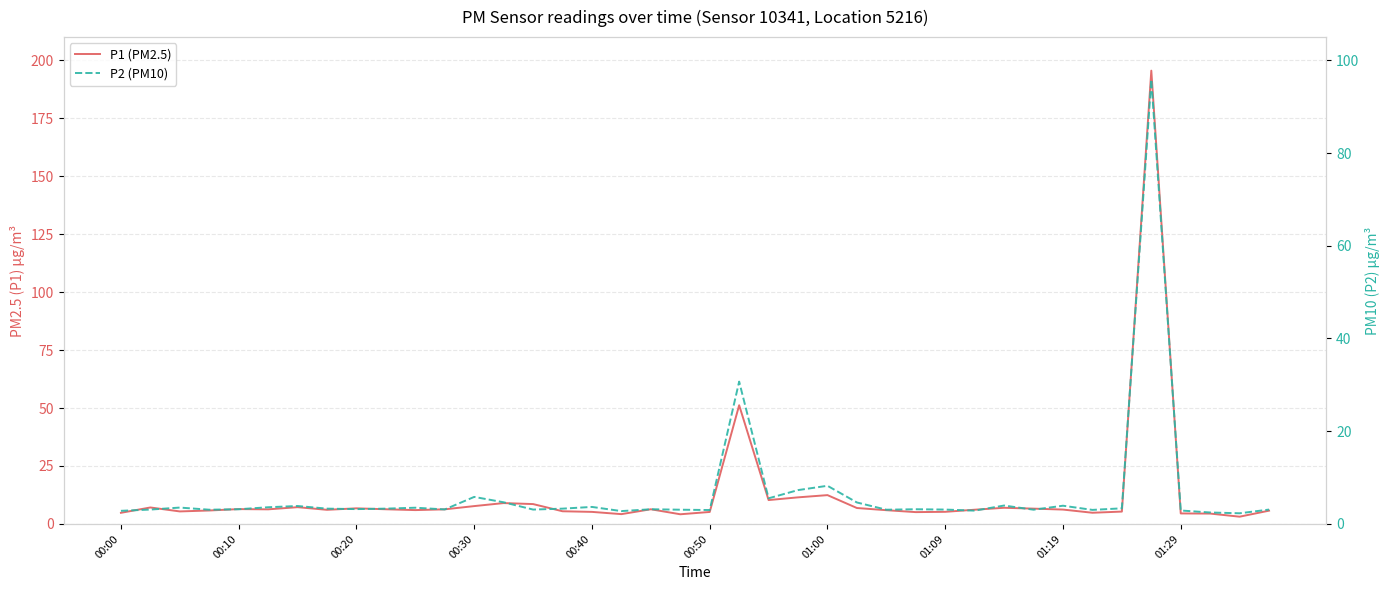

What is the value of the P2 (PM10) point at the 10th from the left?

3.3